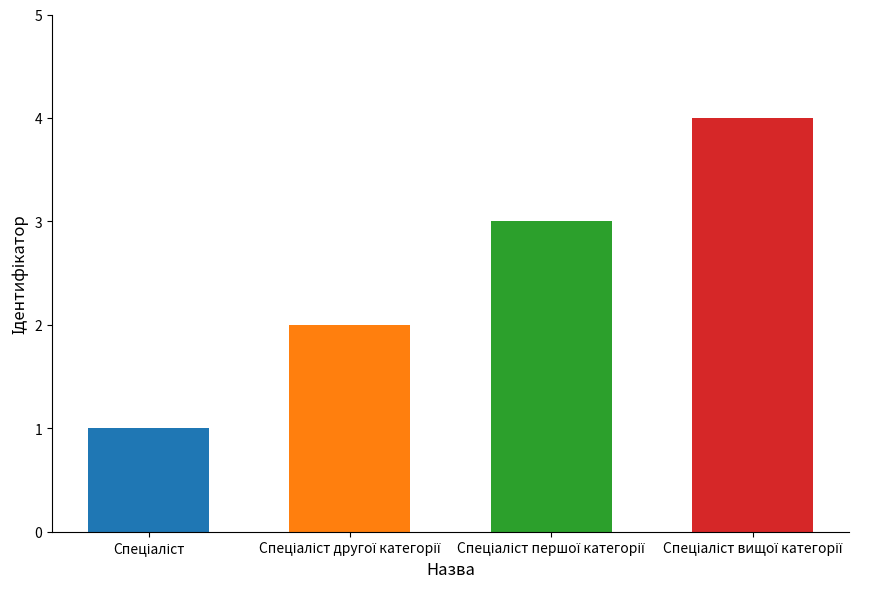

List the labels in order of value, largest first.

Спеціаліст вищої категорії, Спеціаліст першої категорії, Спеціаліст другої категорії, Спеціаліст